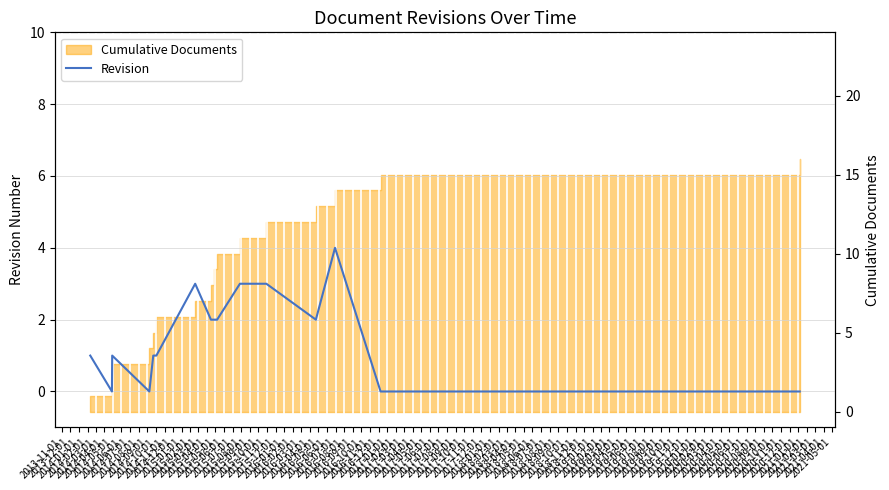

Where is the data nearest to the value 2?

2014-06-01